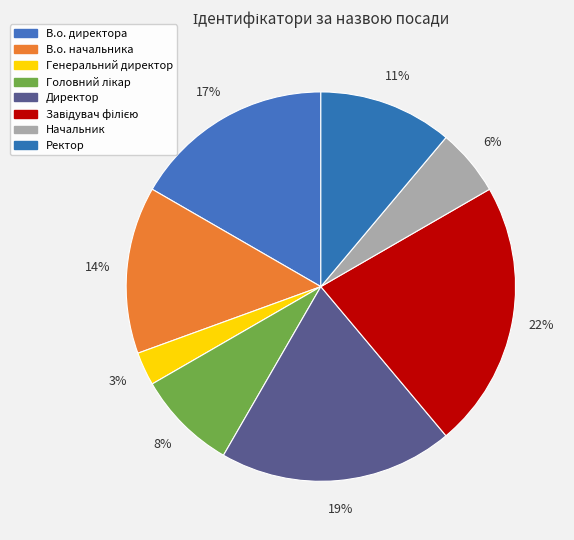

Count the number of slices in the pie.

8